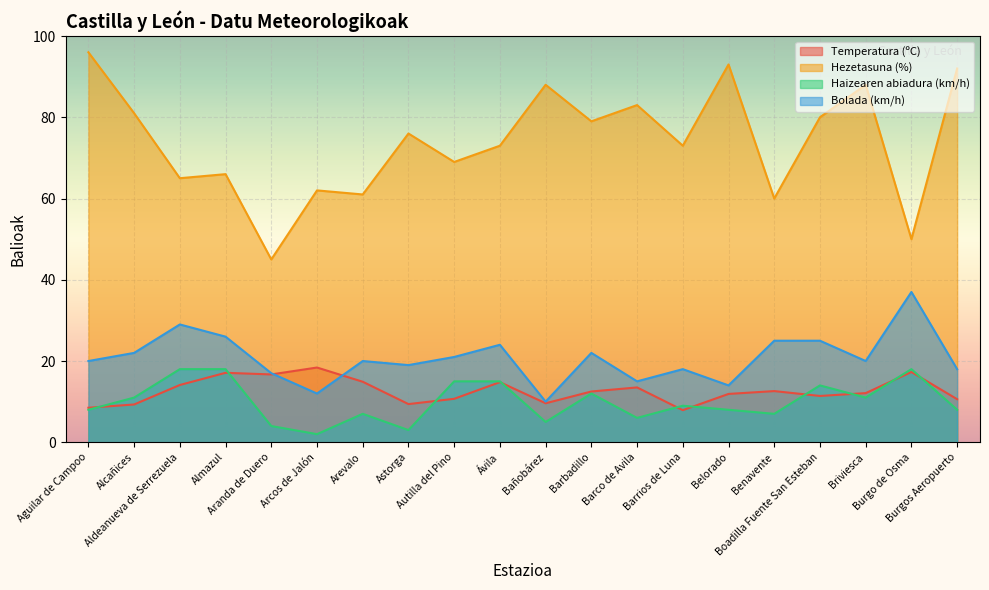

What is the lowest value of the Haizearen abiadura (km/h) series?

2.0